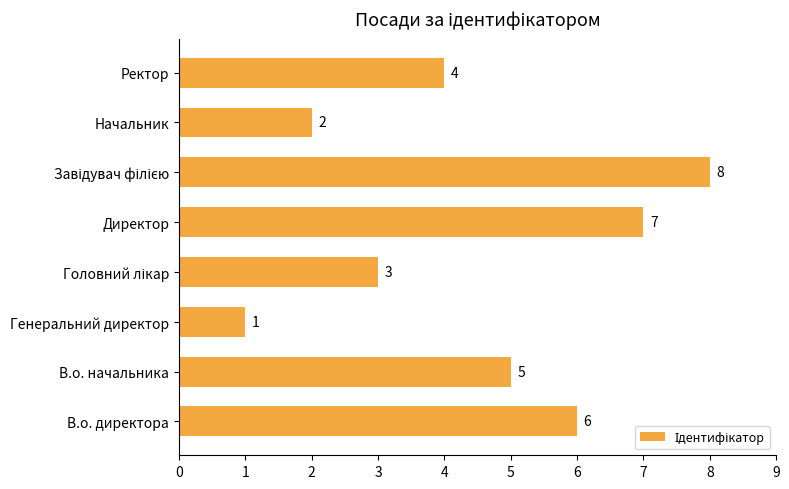

Is it true that the value at Начальник is 2?

True